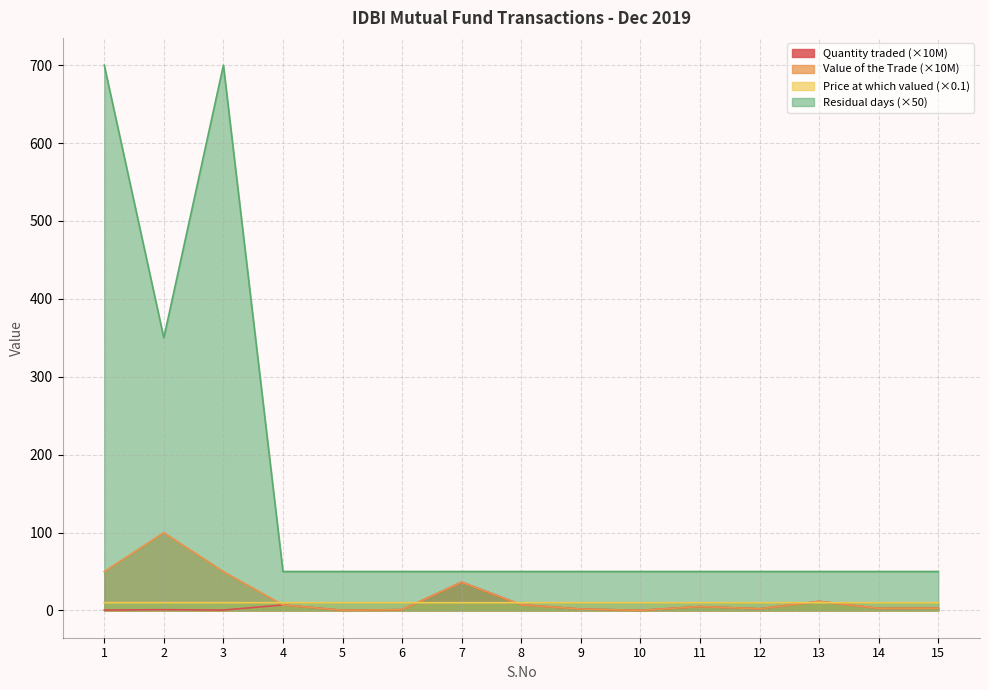

What are all the series names shown in the legend?

Quantity traded (×10M), Value of the Trade (×10M), Price at which valued (×0.1), Residual days (×50)